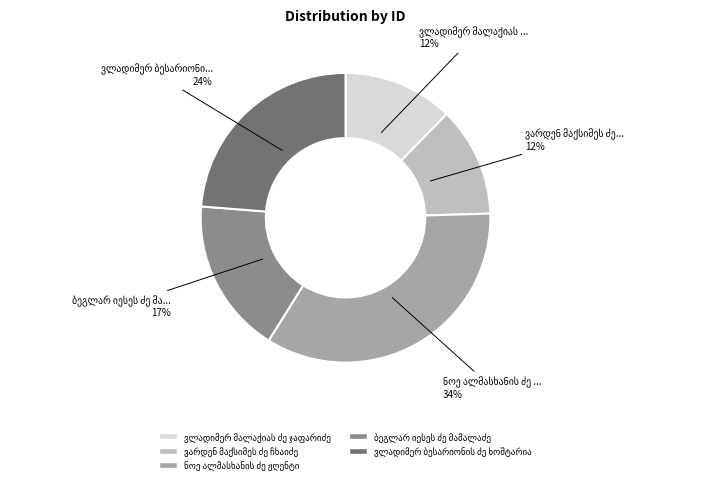

To the nearest percent, what is the average slice percentage?

20%